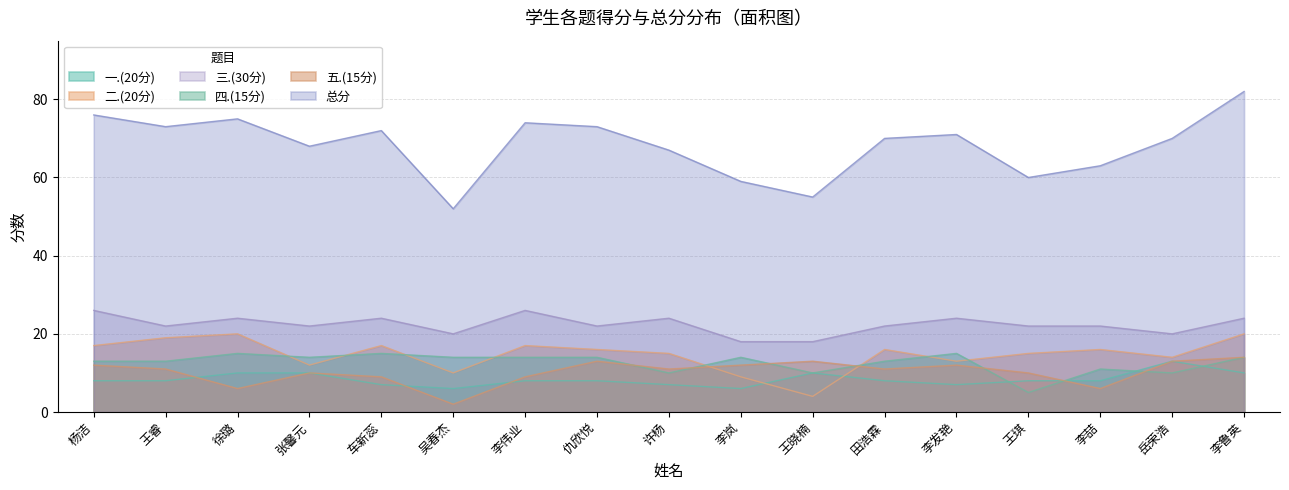

What is the lowest value of the 五.(15分) series?

2